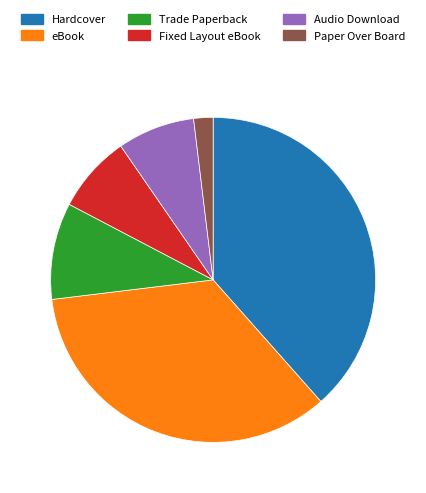

Combined, do Paper Over Board and Trade Paperback account for over 50%?

No